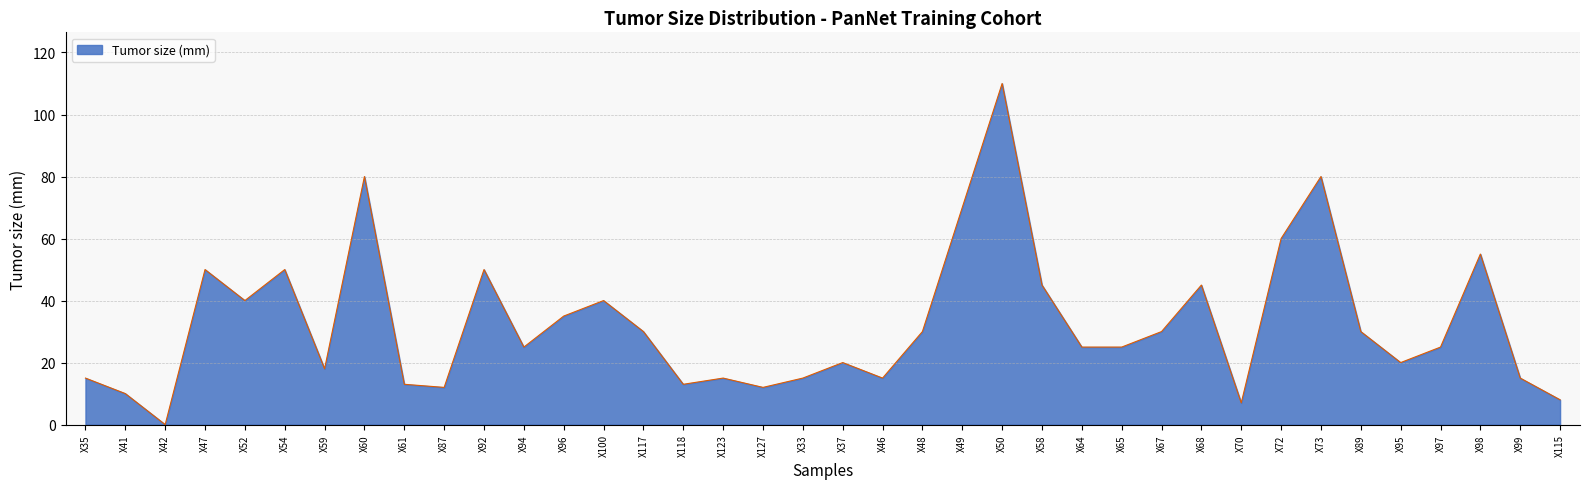

Reading left to right, what are all the values shown in this chart?

X35=15	X41=10	X42=0	X47=50	X52=40	X54=50	X59=18	X60=80	X61=13	X87=12	X92=50	X94=25	X96=35	X100=40	X117=30	X118=13	X123=15	X127=12	X33=15	X37=20	X46=15	X48=30	X49=70	X50=110	X58=45	X64=25	X65=25	X67=30	X68=45	X70=7	X72=60	X73=80	X89=30	X95=20	X97=25	X98=55	X99=15	X115=8